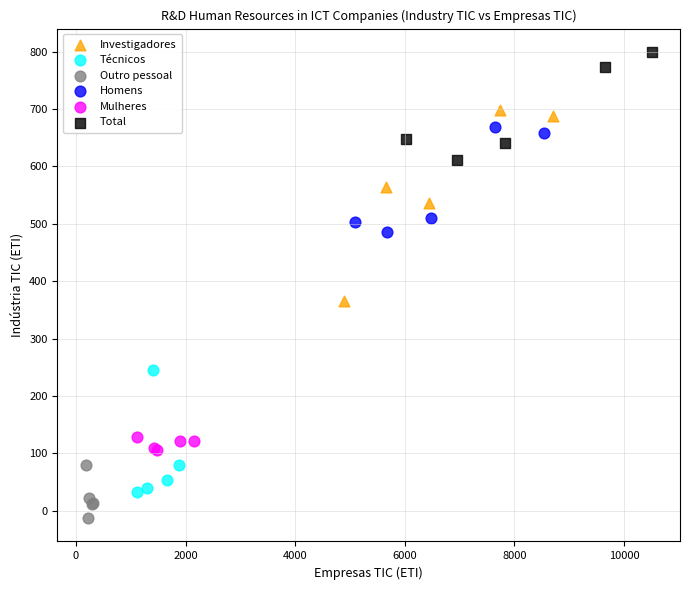

Which series contains the lowest Y value?

Outro pessoal